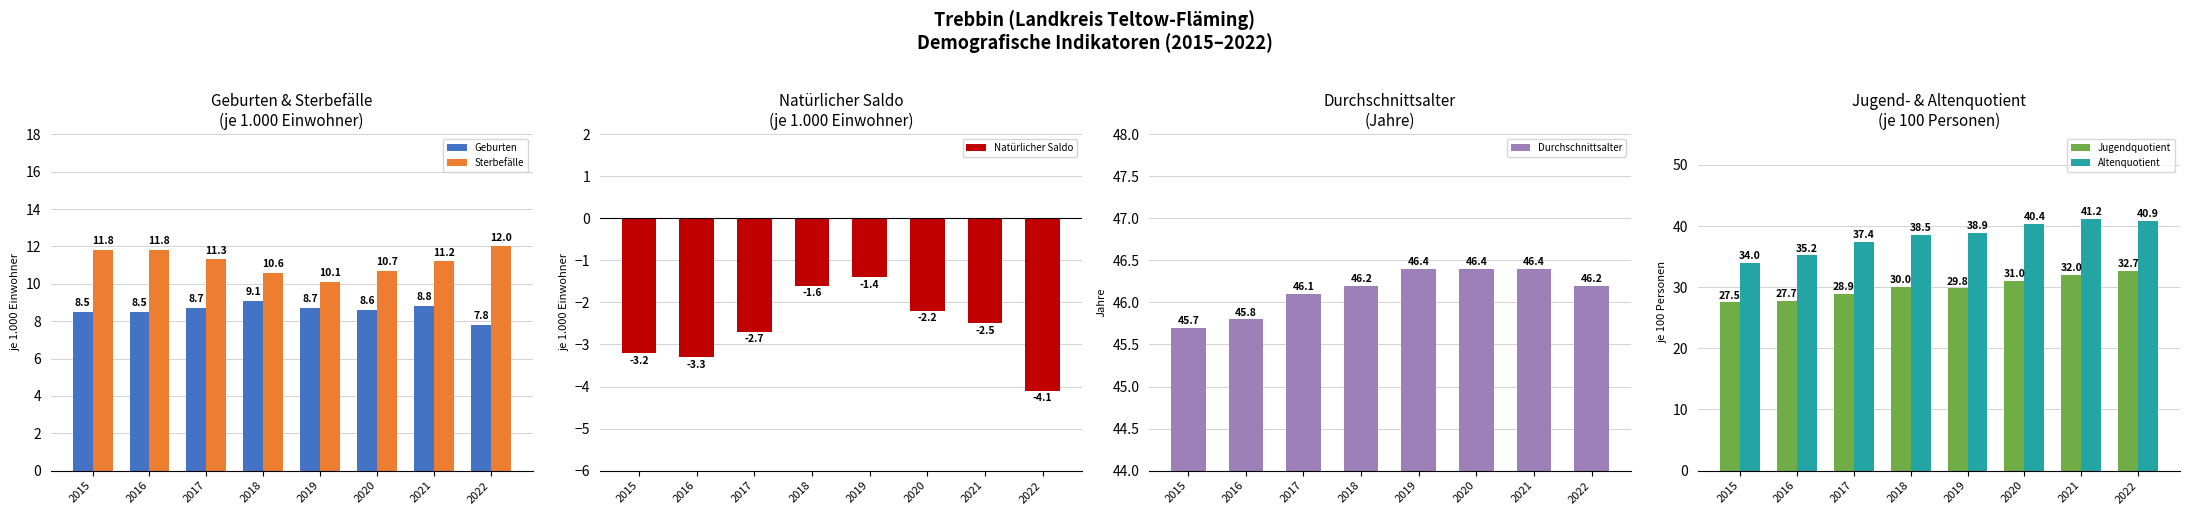

Is the value of Natürlicher Saldo at 2019 greater than the value of Geburten at 2022?

No